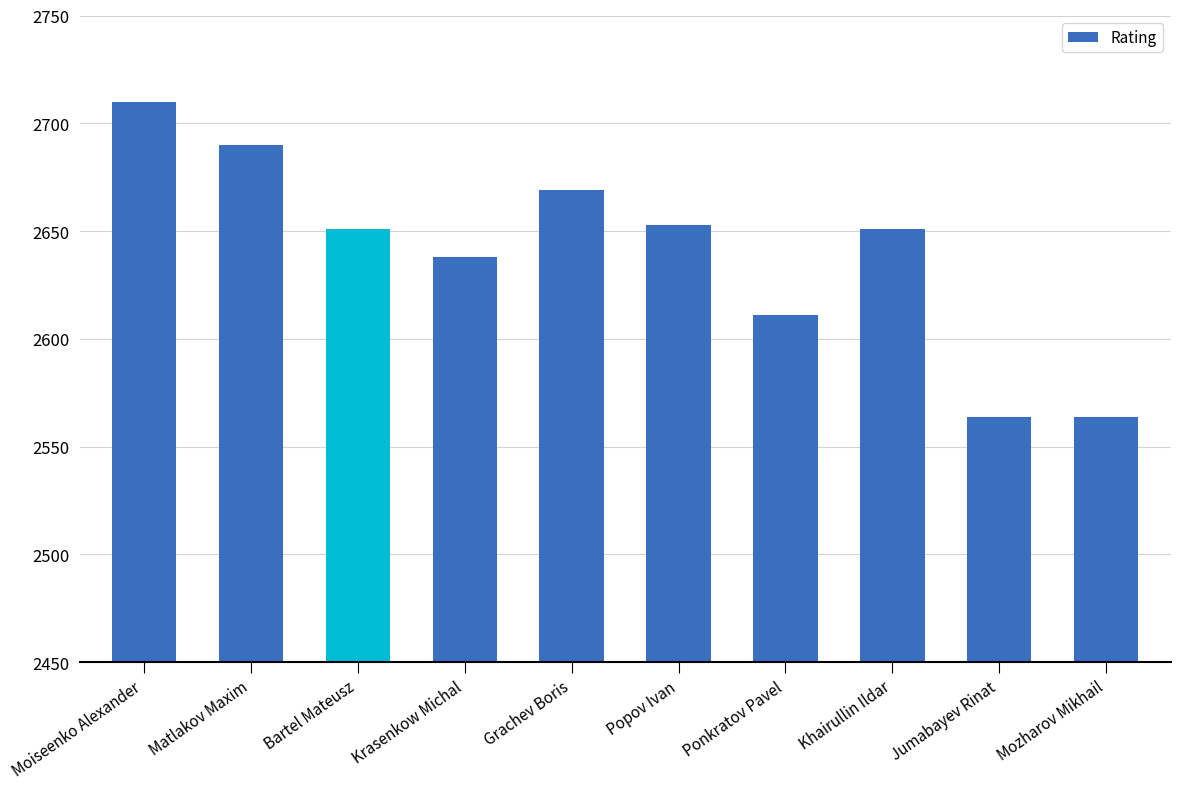

Reading left to right, extract all data points from this chart.

2710	2690	2651	2638	2669	2653	2611	2651	2564	2564